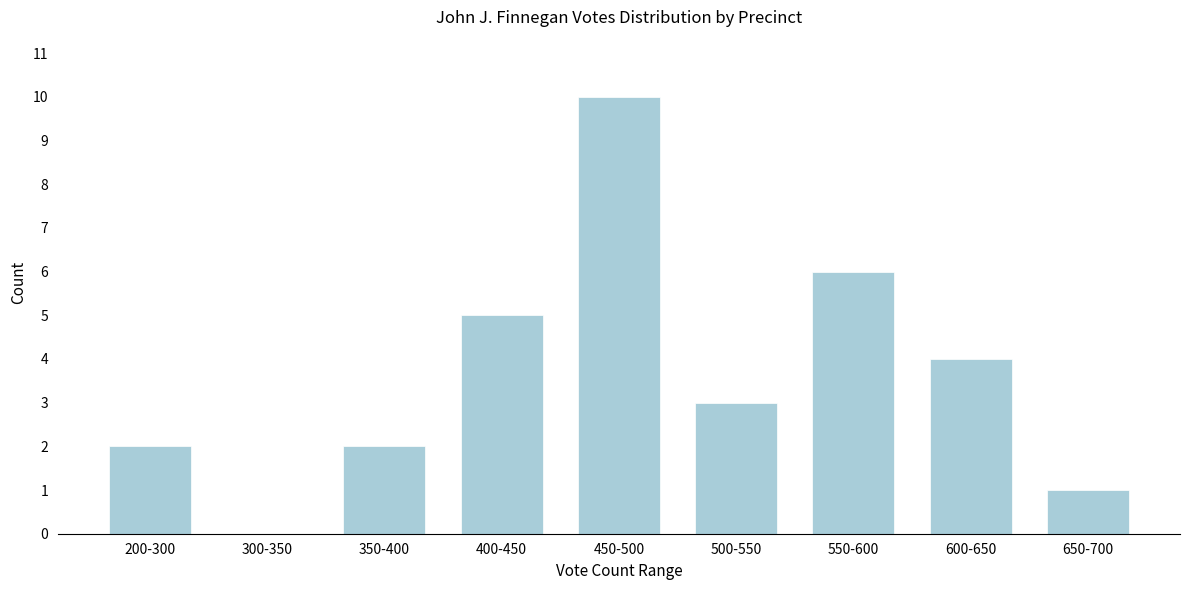

Reading left to right, what are all the values shown in this chart?

200-300=2	300-350=0	350-400=2	400-450=5	450-500=10	500-550=3	550-600=6	600-650=4	650-700=1